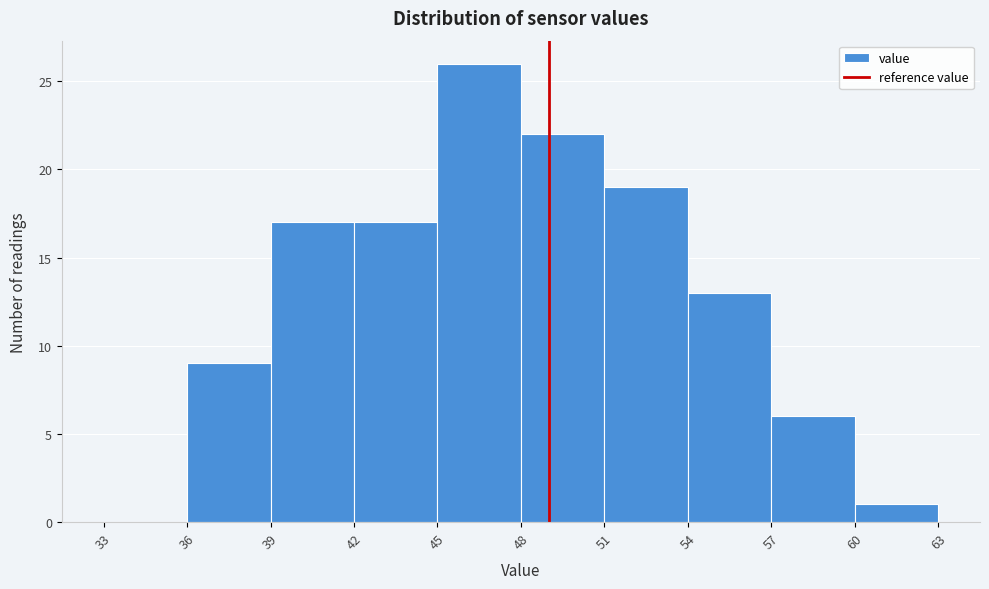

What is the height of the bar covering 36 to 39 on the x-axis? The values are not printed on the chart, so give them approximately, as read against the axis.

9